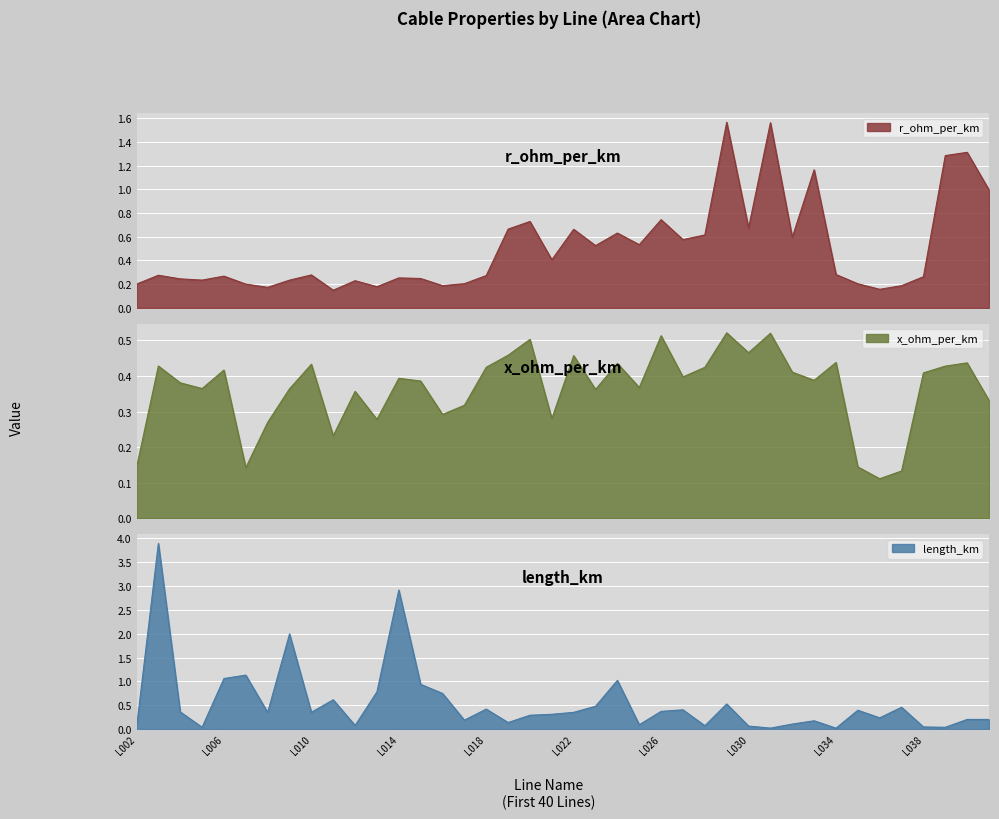

Which series has the largest total across all categories?

length_km